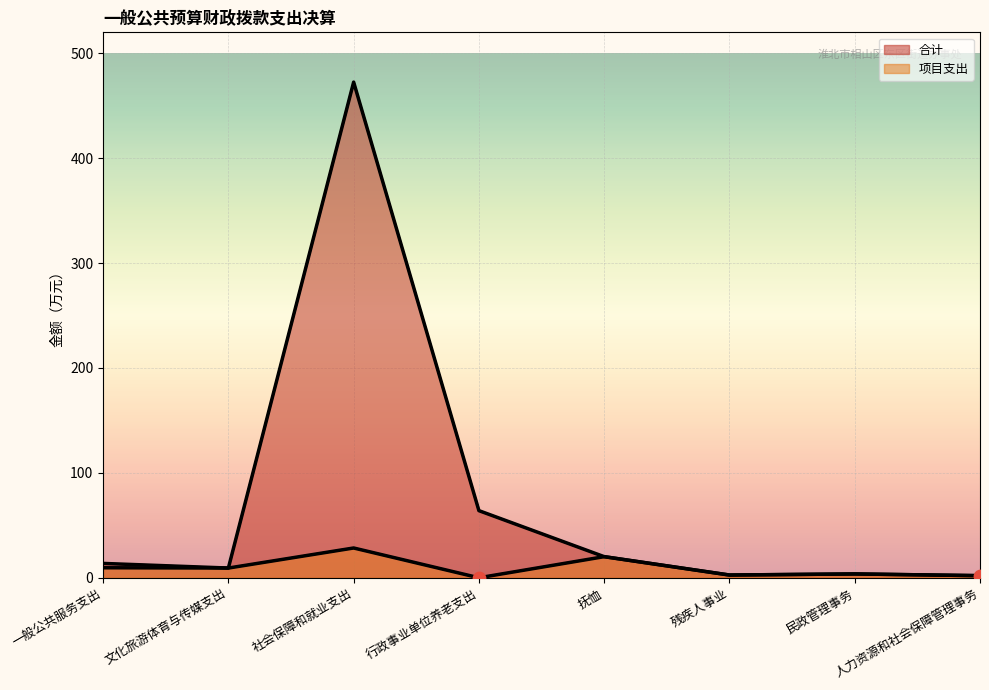

Which series reaches the maximum Y coordinate?

合计